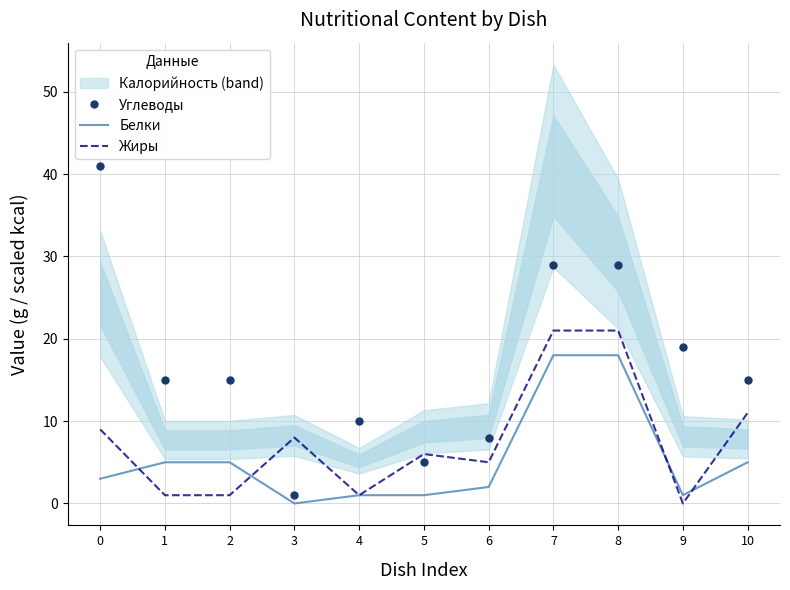

True or false: Жиры and Белки cross at least once.

True